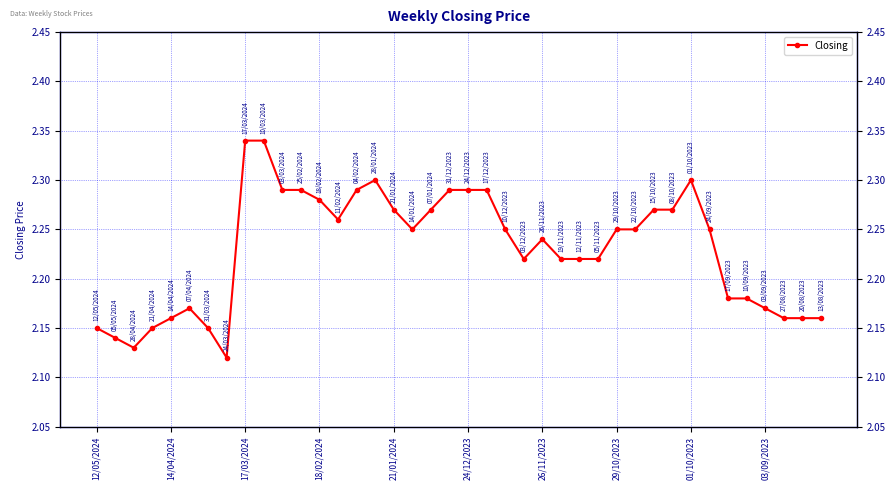

Count the values in the range 2 to 3.

40